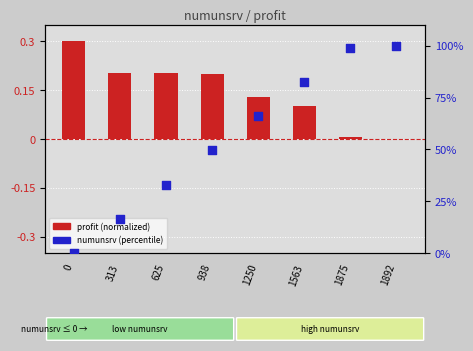

Is the value of profit (normalized) at 1892 greater than the value of numunsrv (percentile) at 938?

No